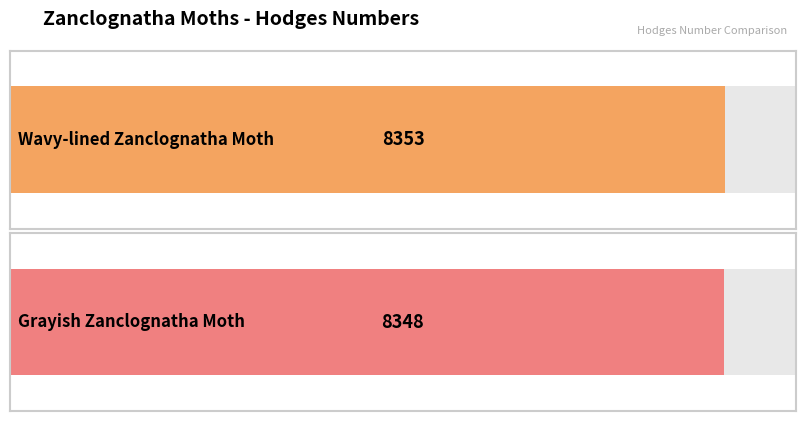

At which category does the chart reach its minimum across all series?

Grayish Zanclognatha Moth